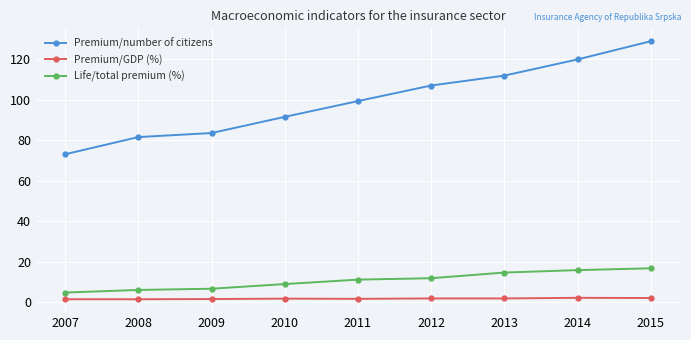

Count the number of data series in this chart.

3